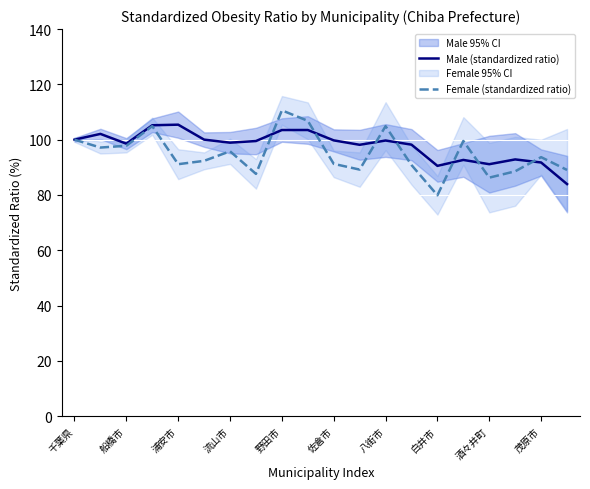

The Male (standardized ratio) series shows 103.5 at 野田市. True or false?

True